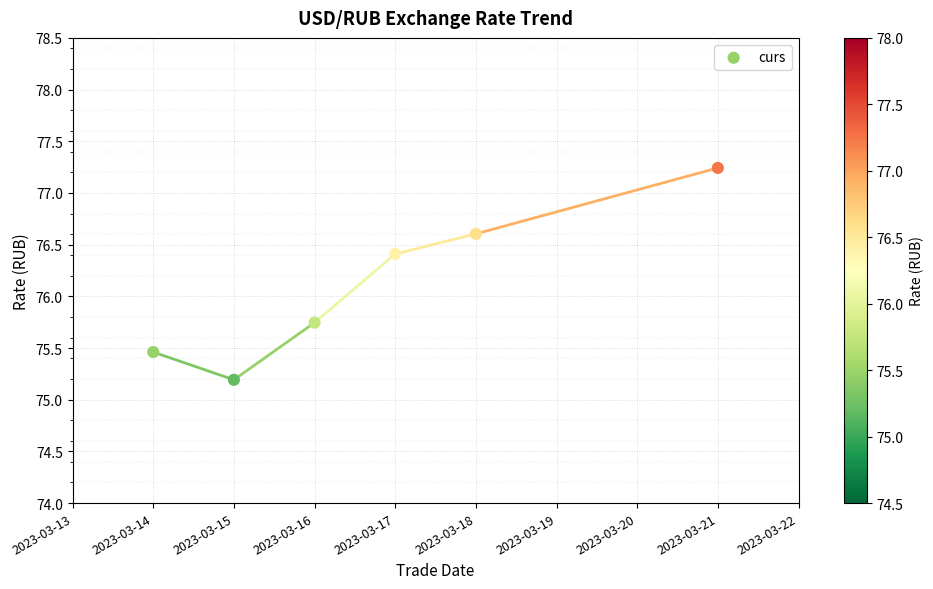

What is the average X value?

19432.8